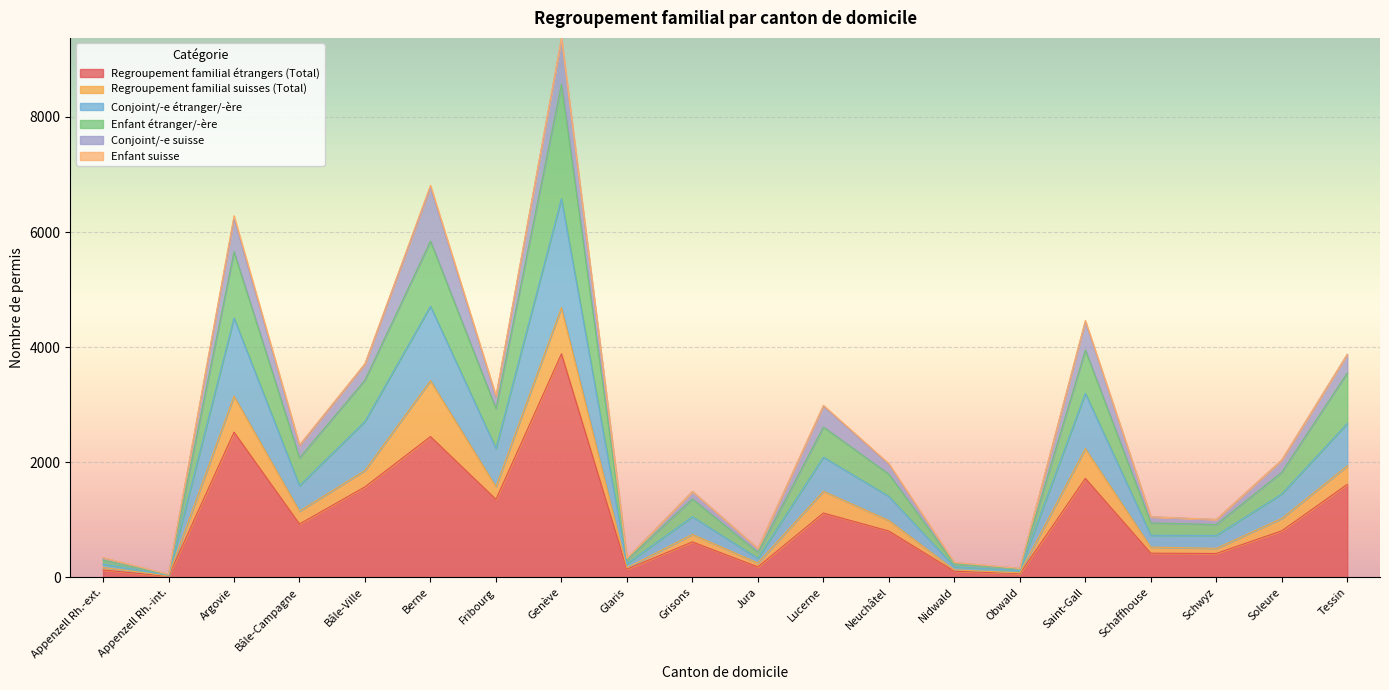

Where is the first local maximum for Conjoint/-e étranger/-ère?

Argovie